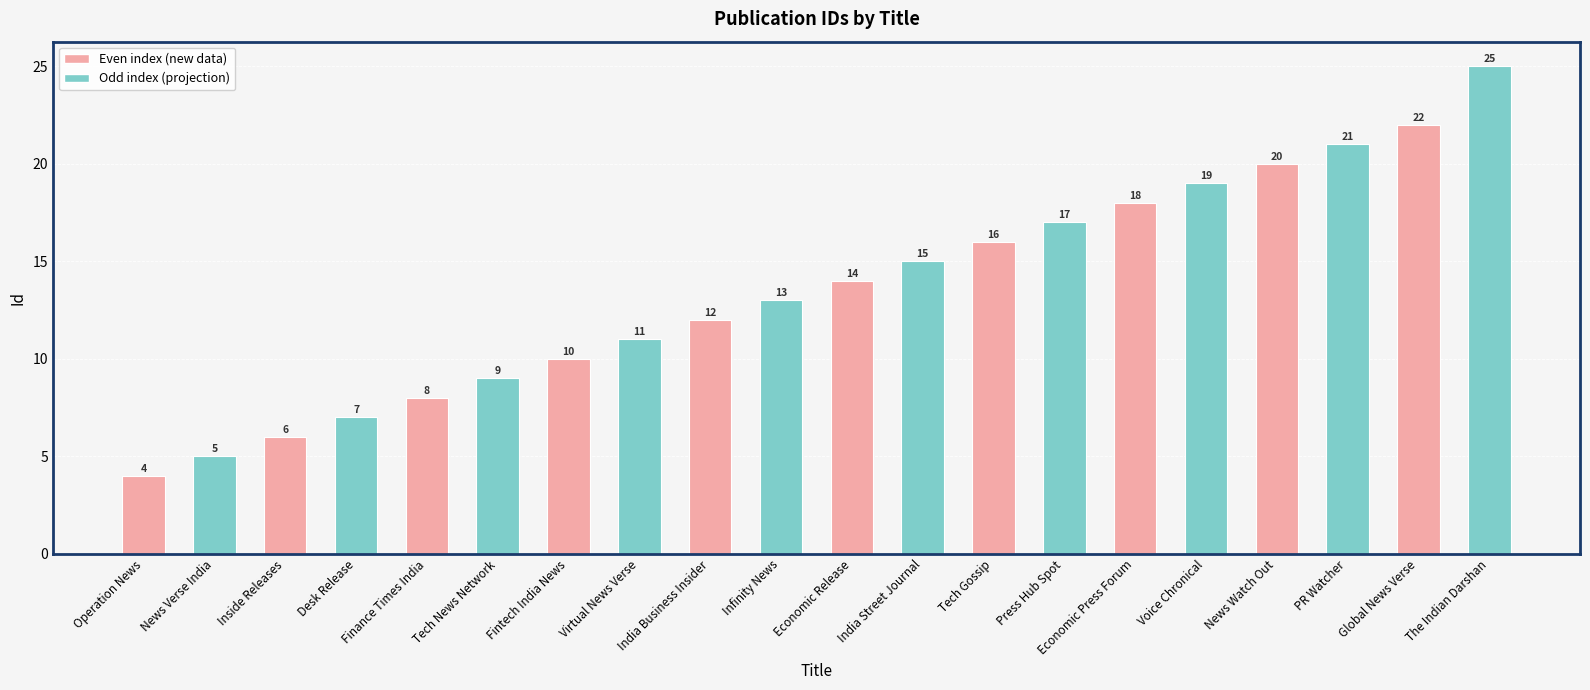

At which category does the chart reach its minimum across all series?

Operation News